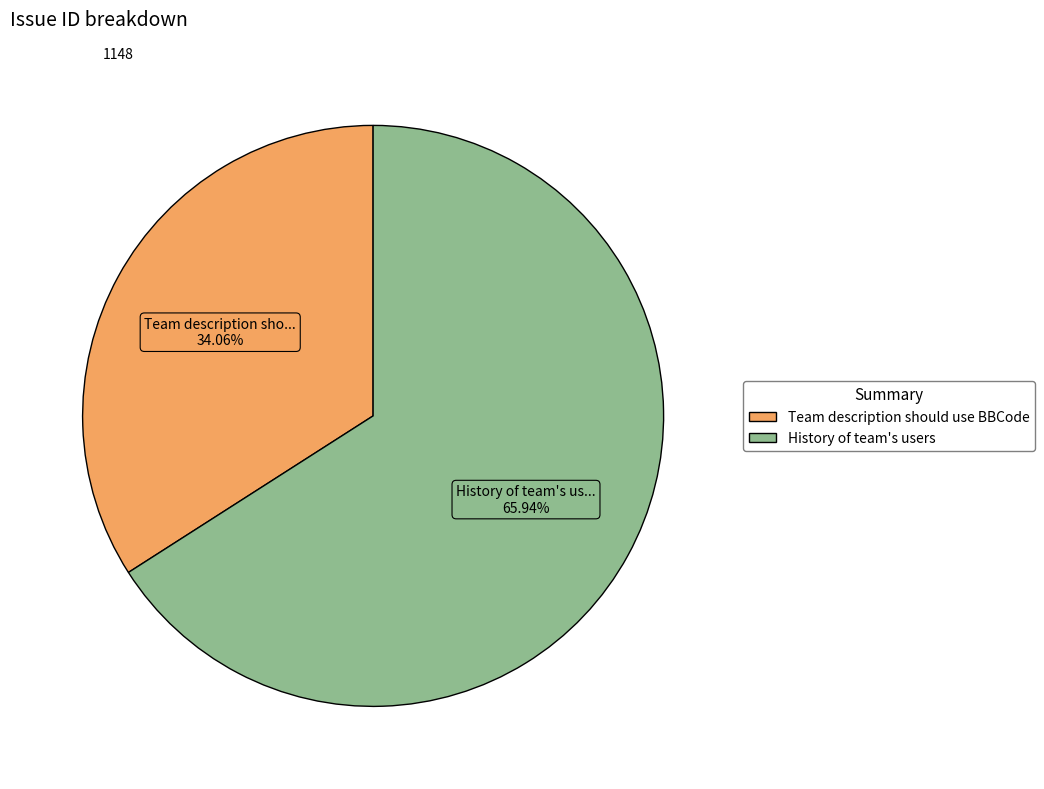

How many segments does this pie chart have?

2